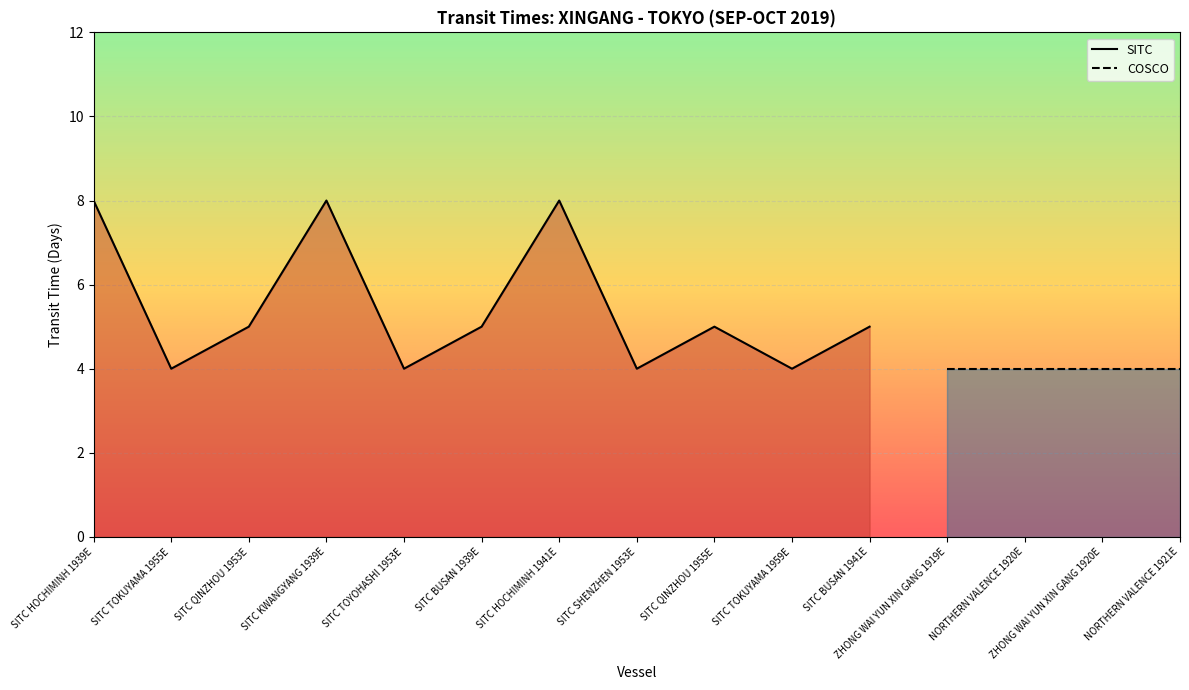

Is it true that SITC equals 4 at SITC TOKUYAMA 1959E?

True